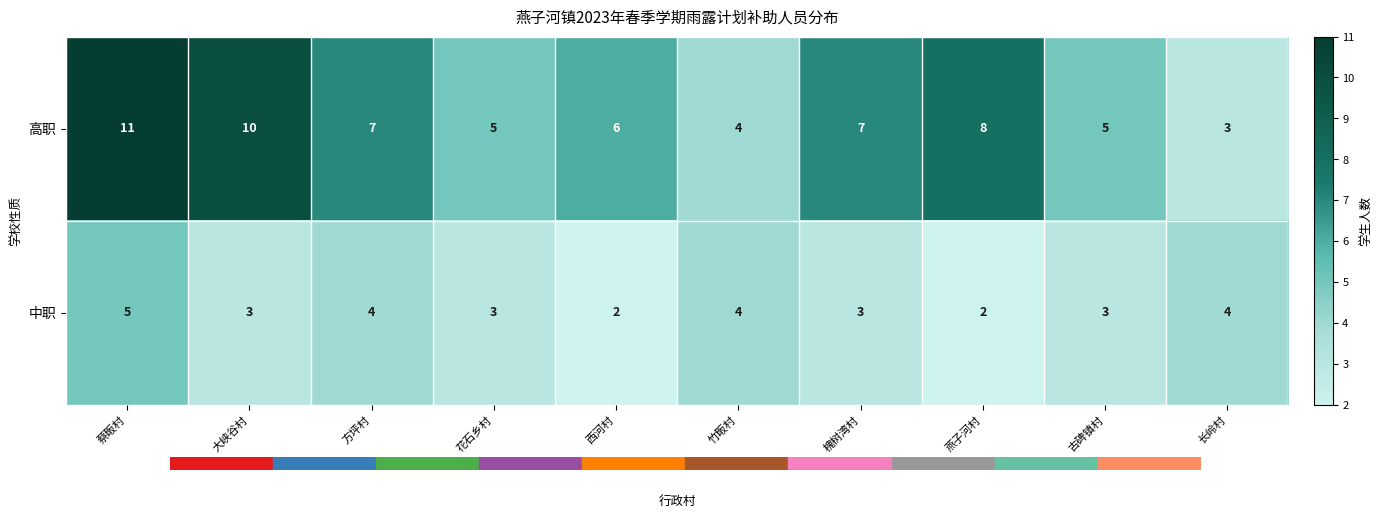

Which category has the highest value across all series?

蔡畈村